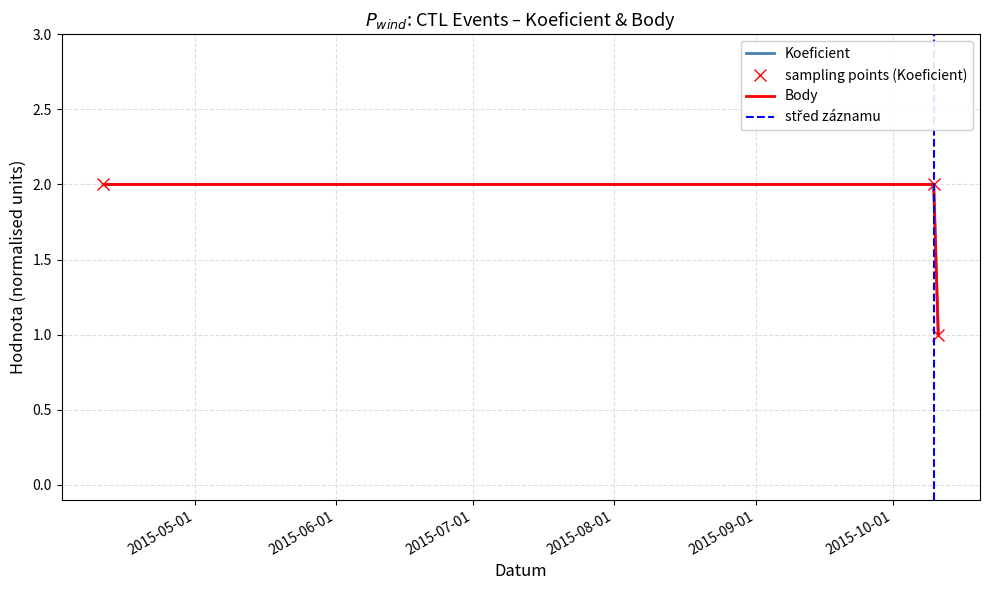

How many lines are shown in the chart?

2